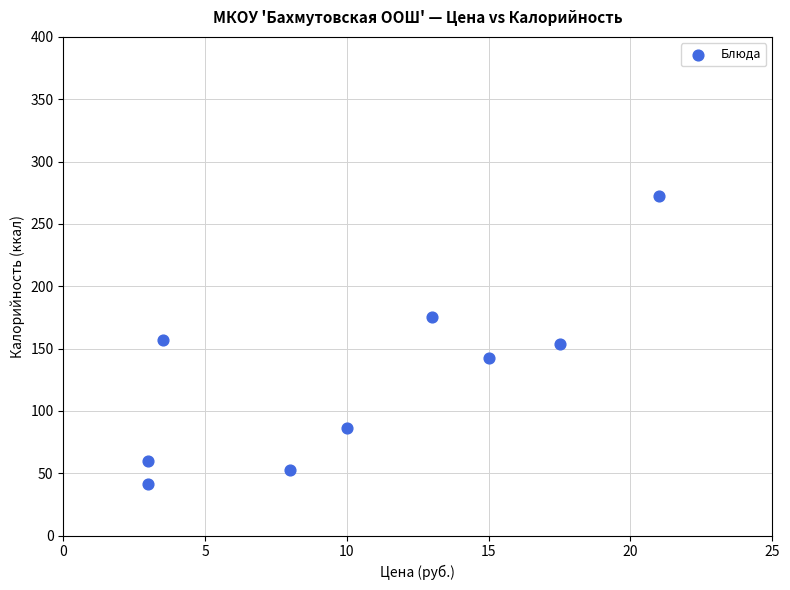

What is the average Y value?

126.7